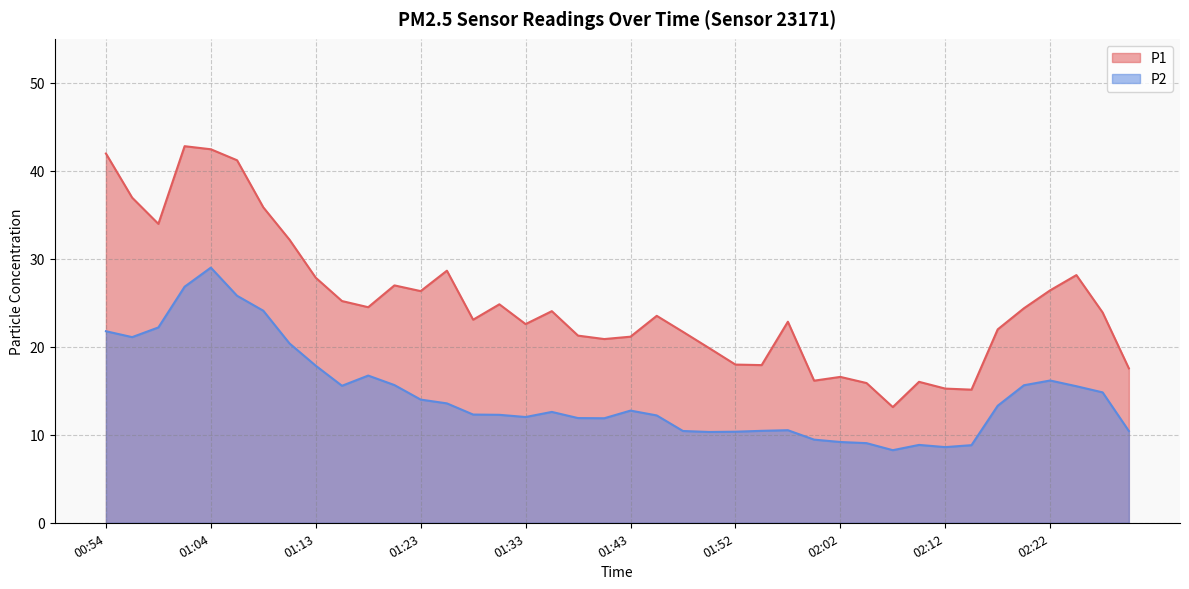

Where is P2 nearest to the value 18?

01:13